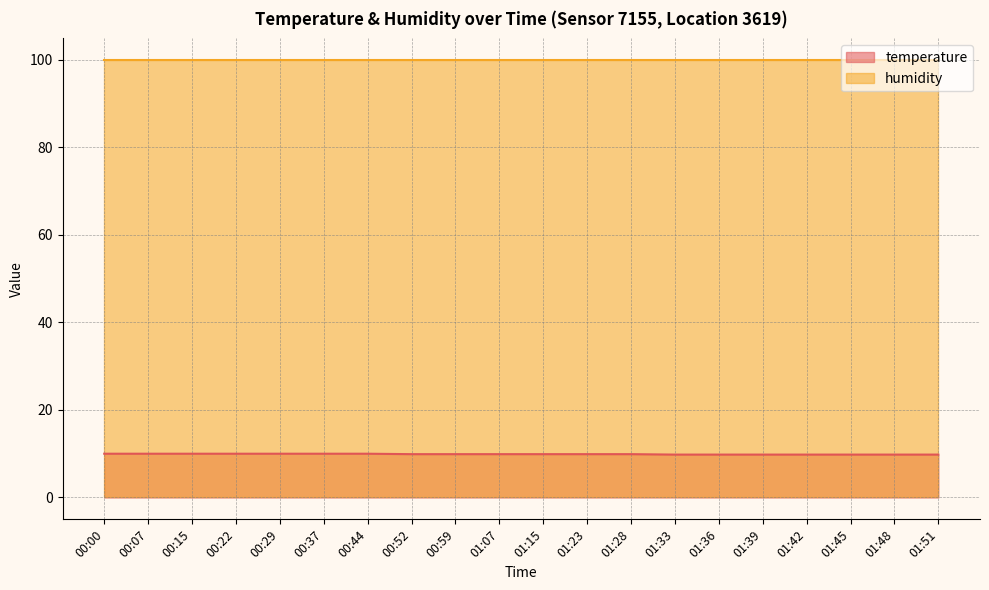

True or false: the data has more than 1 interior local peaks.

False